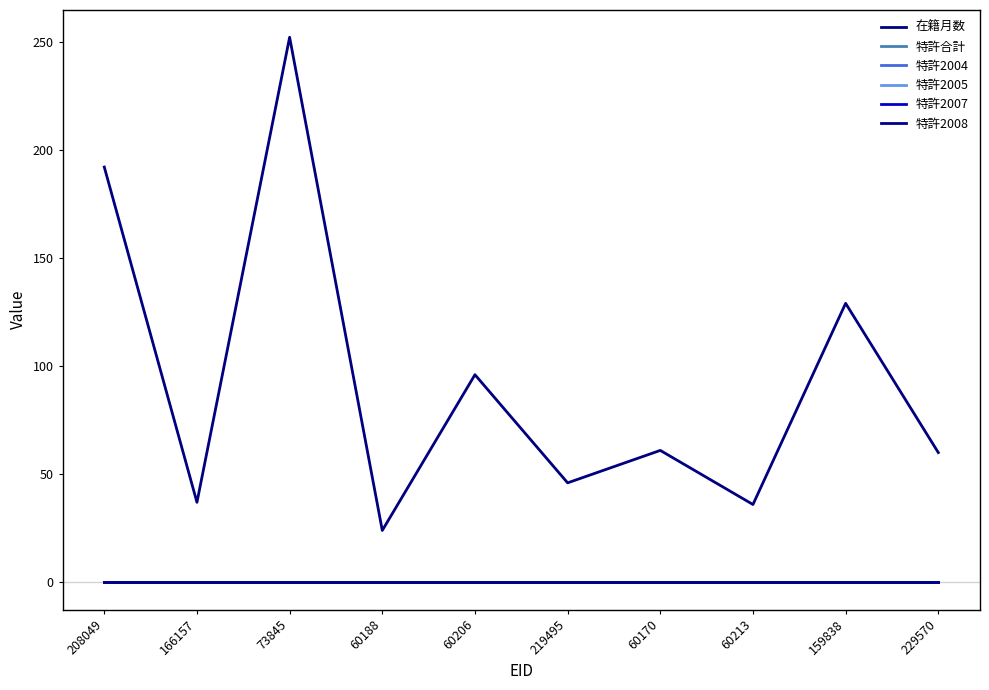

Does the chart display data point markers on the line(s)?

No